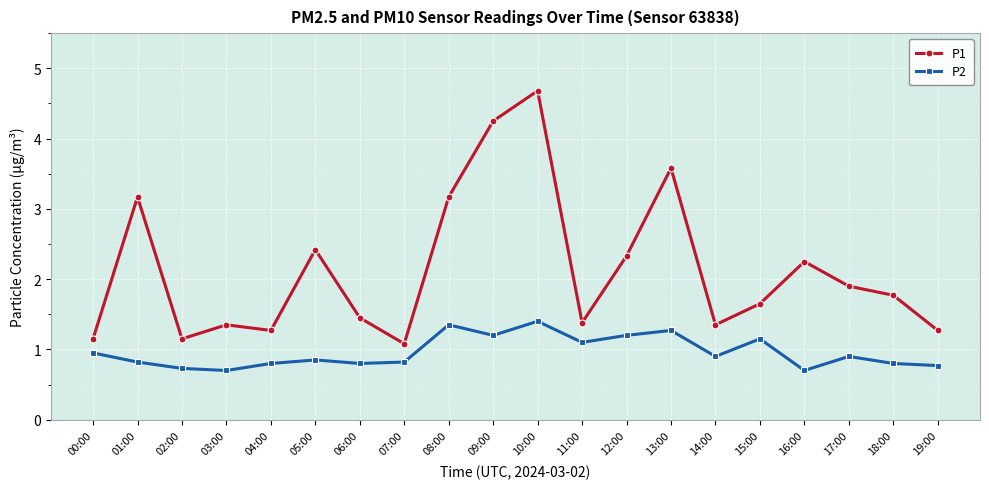

Rank the series by their average value, from highest to lowest.

P1, P2